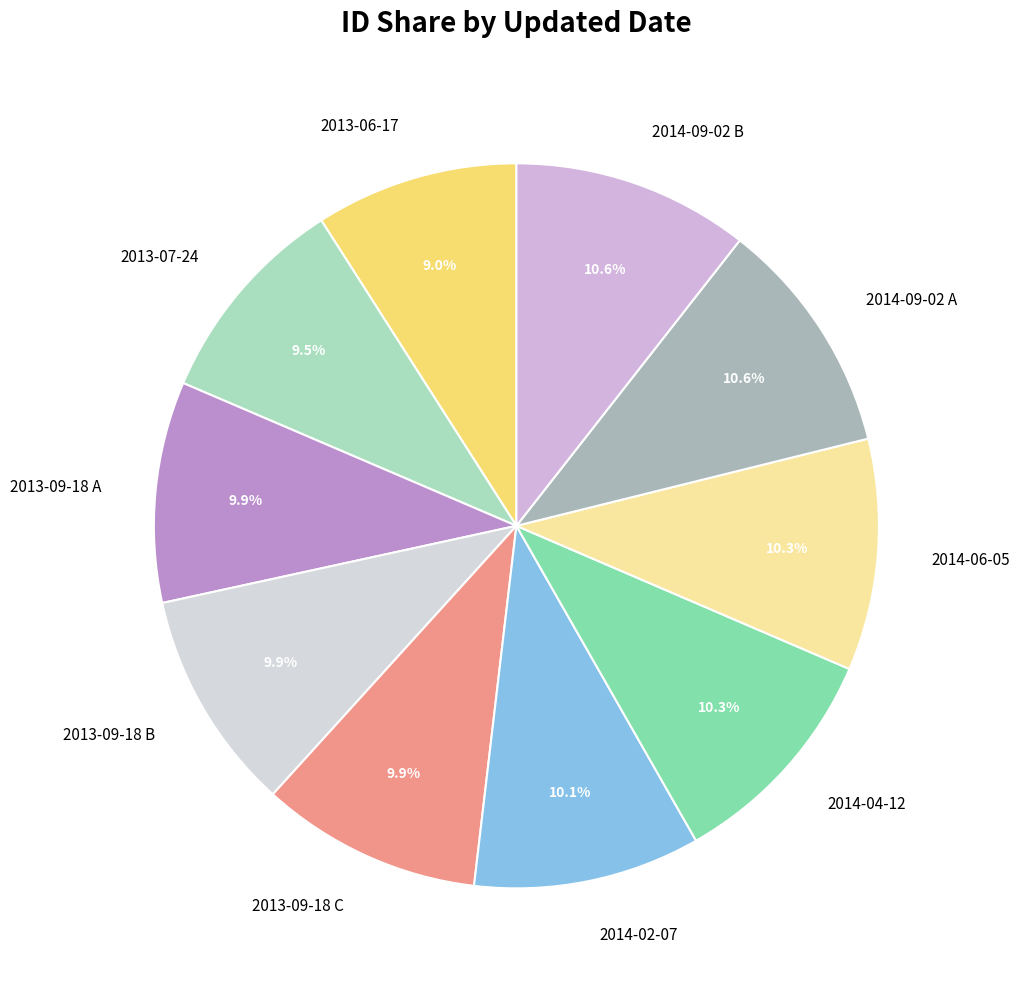

The 2013-09-18 C slice represents 23% of the pie. True or false?

False